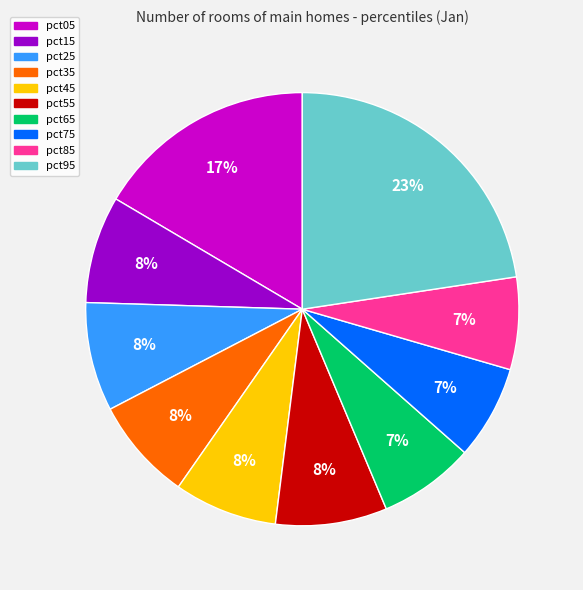

Is there any slice that represents more than half of the pie?

No